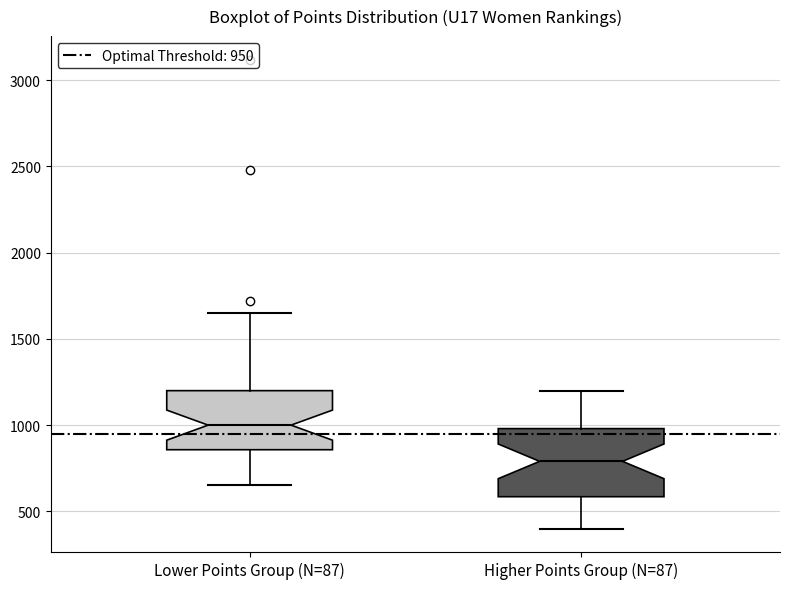

Reading left to right, read every box against the y-axis: the position of its median line, the range the box covers, and the ends of its whiskers. The values are not printed on the chart, so give them approximately, as read against the axis.

Lower Points Group (N=87): median 1000, box 850 to 1200, whiskers 650 to 1650
Higher Points Group (N=87): median 800, box 600 to 1000, whiskers 400 to 1200